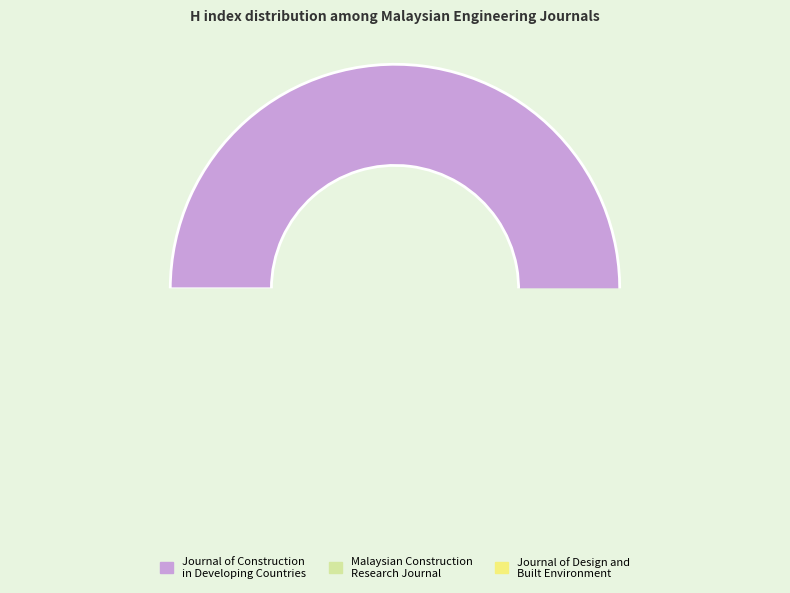

How many slices are in this pie chart?

3